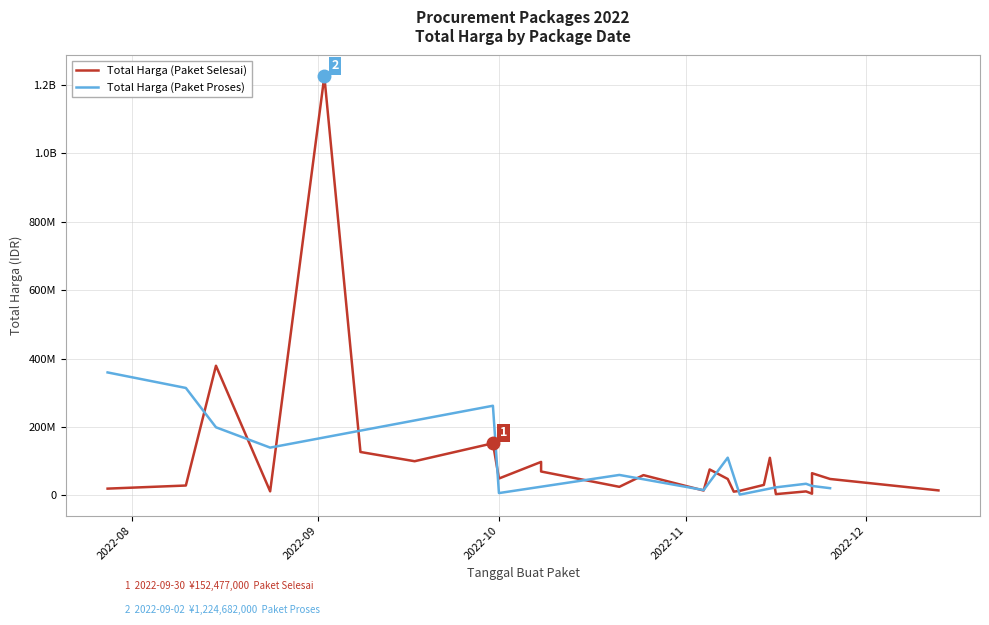

In Total Harga (Paket Selesai), how many points are lower than both neighbors (excluding endpoints)?

7